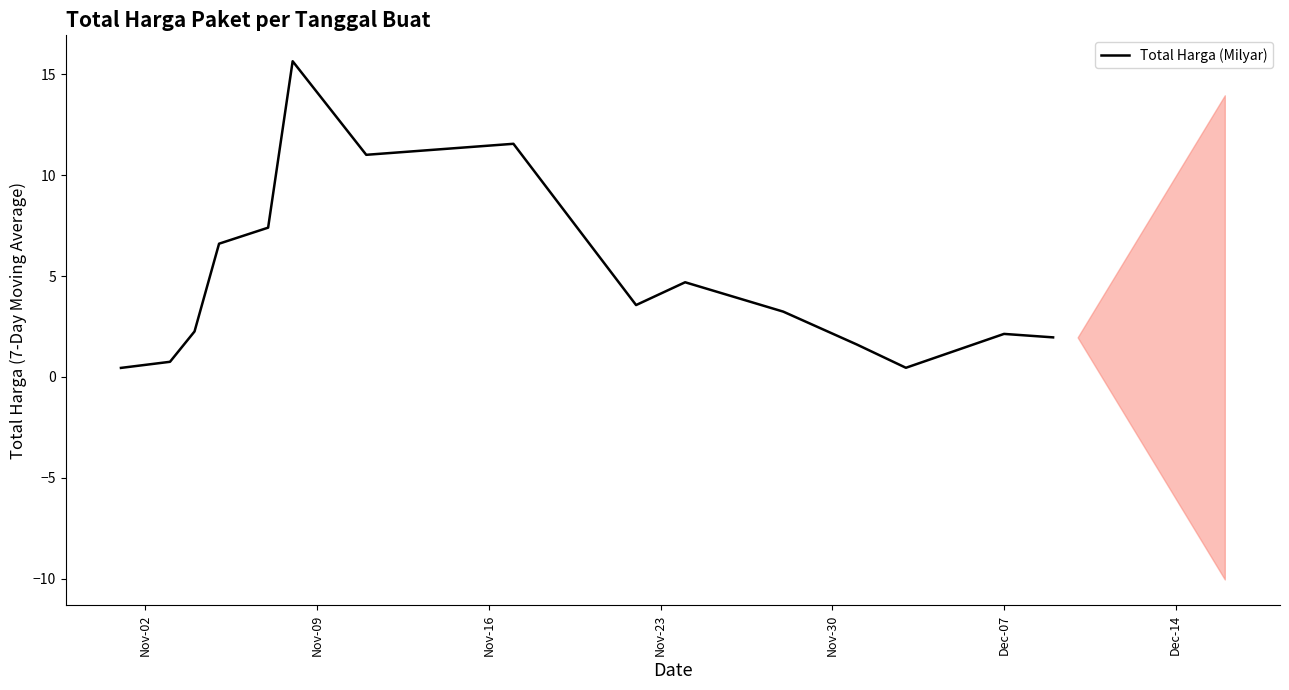

What is the maximum value for Total Harga (Milyar)?

15.6